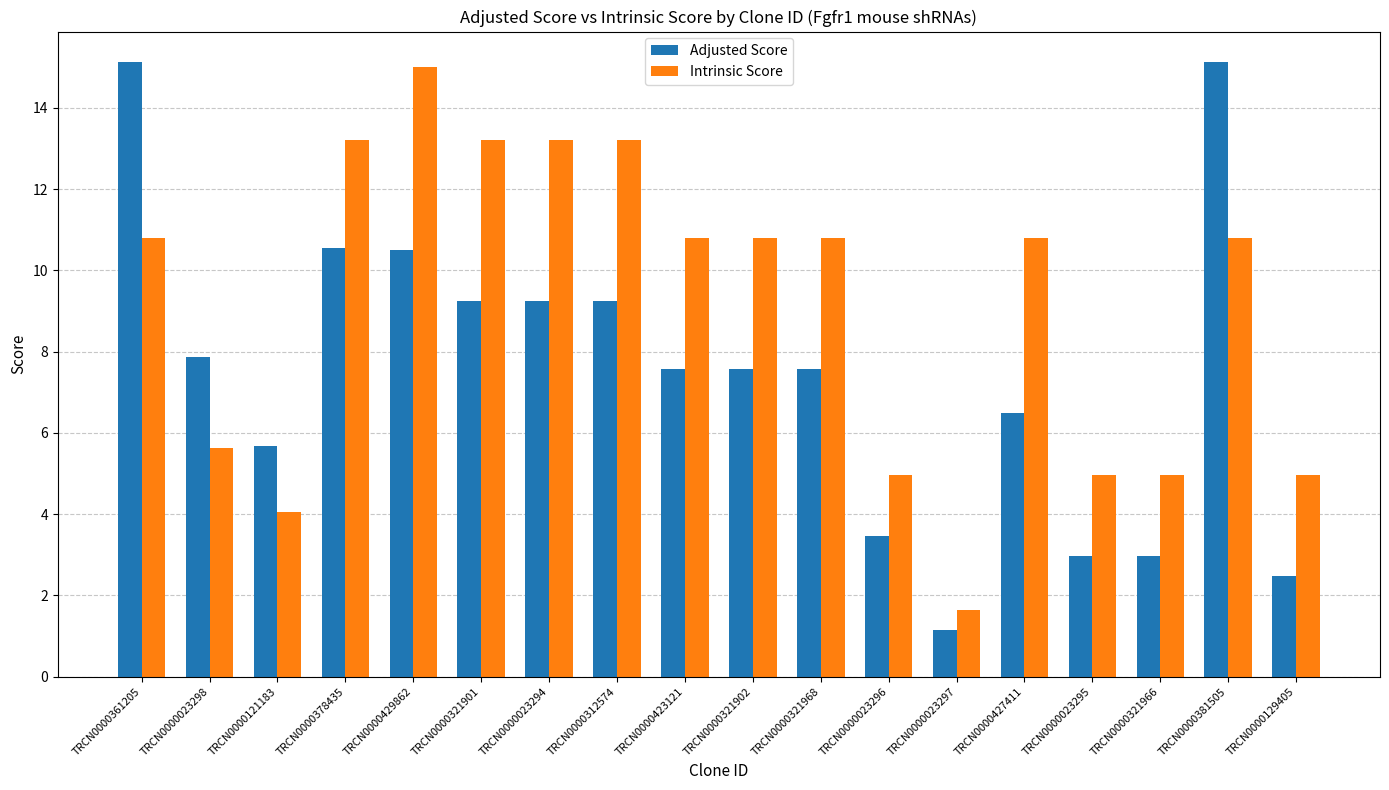

Which series has the largest range (max minus min)?

Adjusted Score